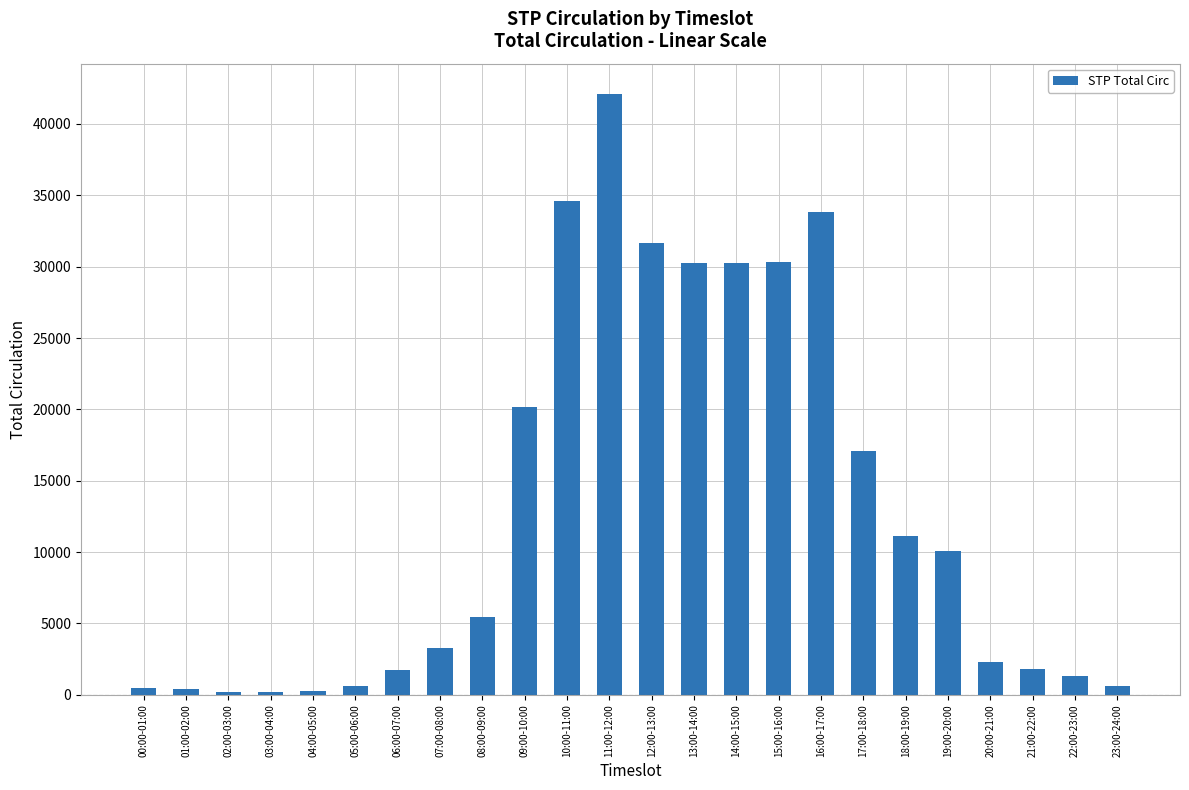

Between 22:00-23:00 and 16:00-17:00, which is larger?

16:00-17:00